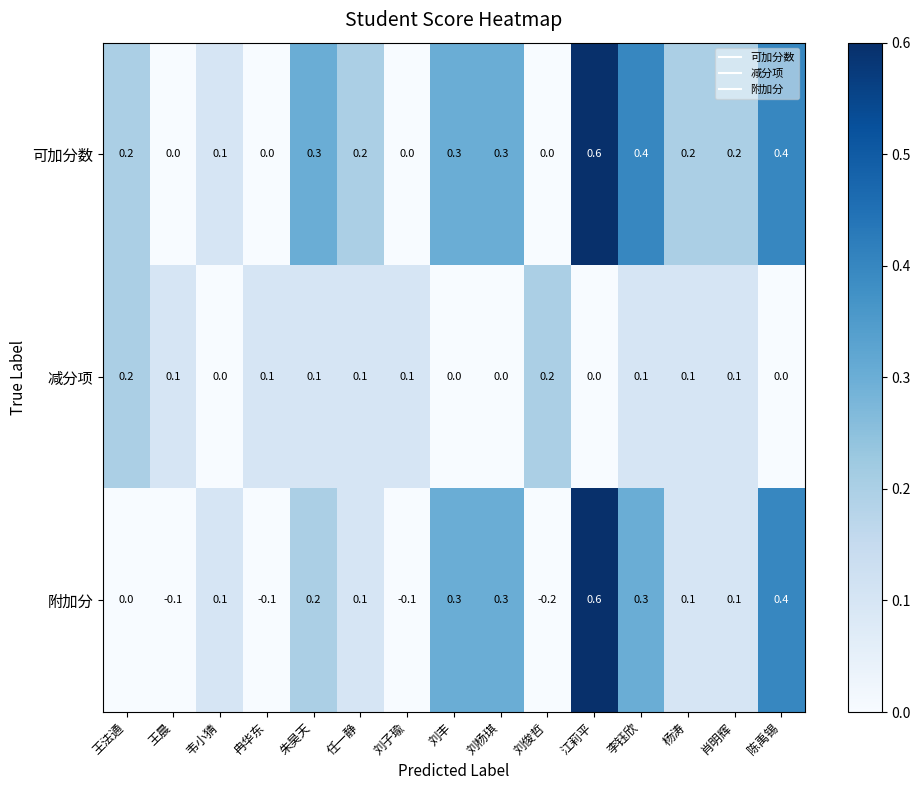

What is the approximate value of 可加分数 at 刘杨琪?

0.3